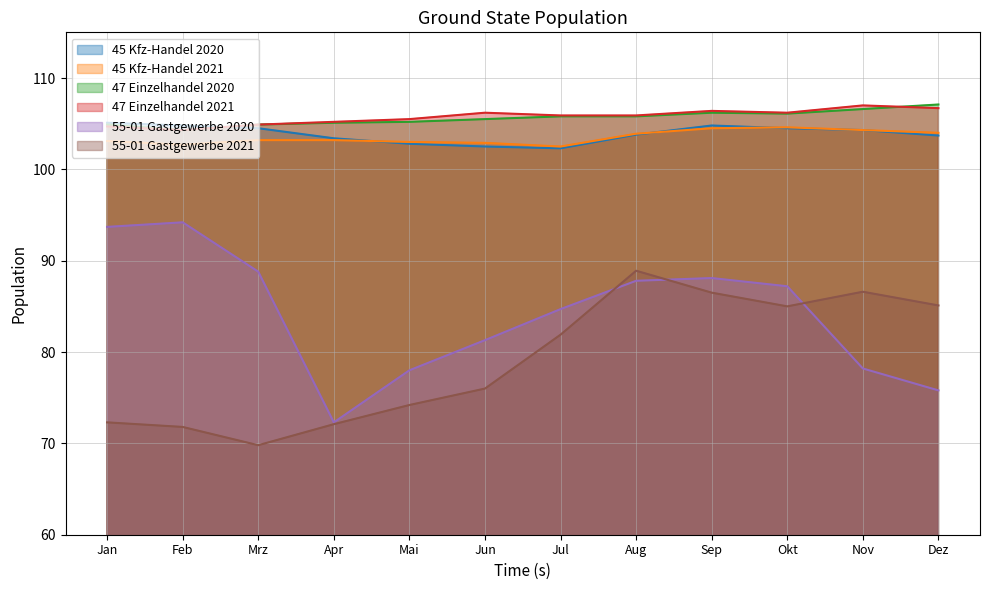

What are all the series names shown in the legend?

45 Kfz-Handel 2020, 45 Kfz-Handel 2021, 47 Einzelhandel 2020, 47 Einzelhandel 2021, 55-01 Gastgewerbe 2020, 55-01 Gastgewerbe 2021